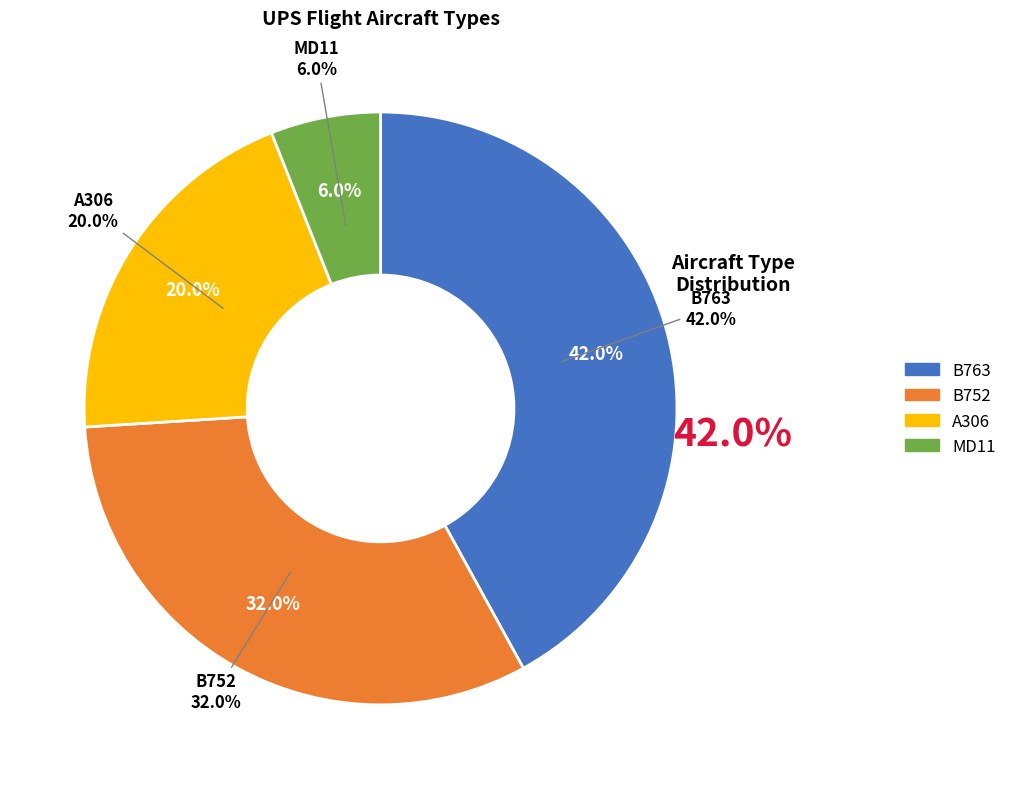

To the nearest percent, what portion does B752 represent?

32%